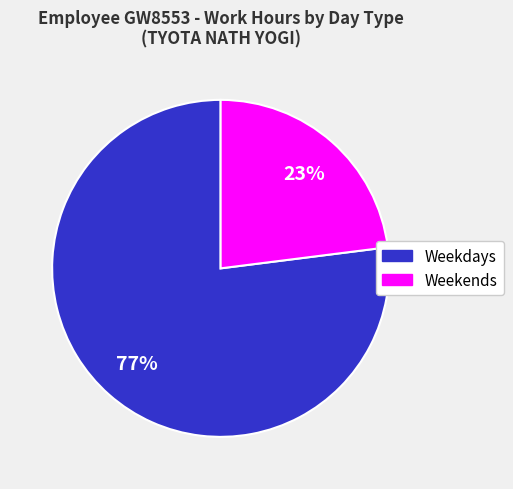

To the nearest percent, what is the average slice percentage?

50%